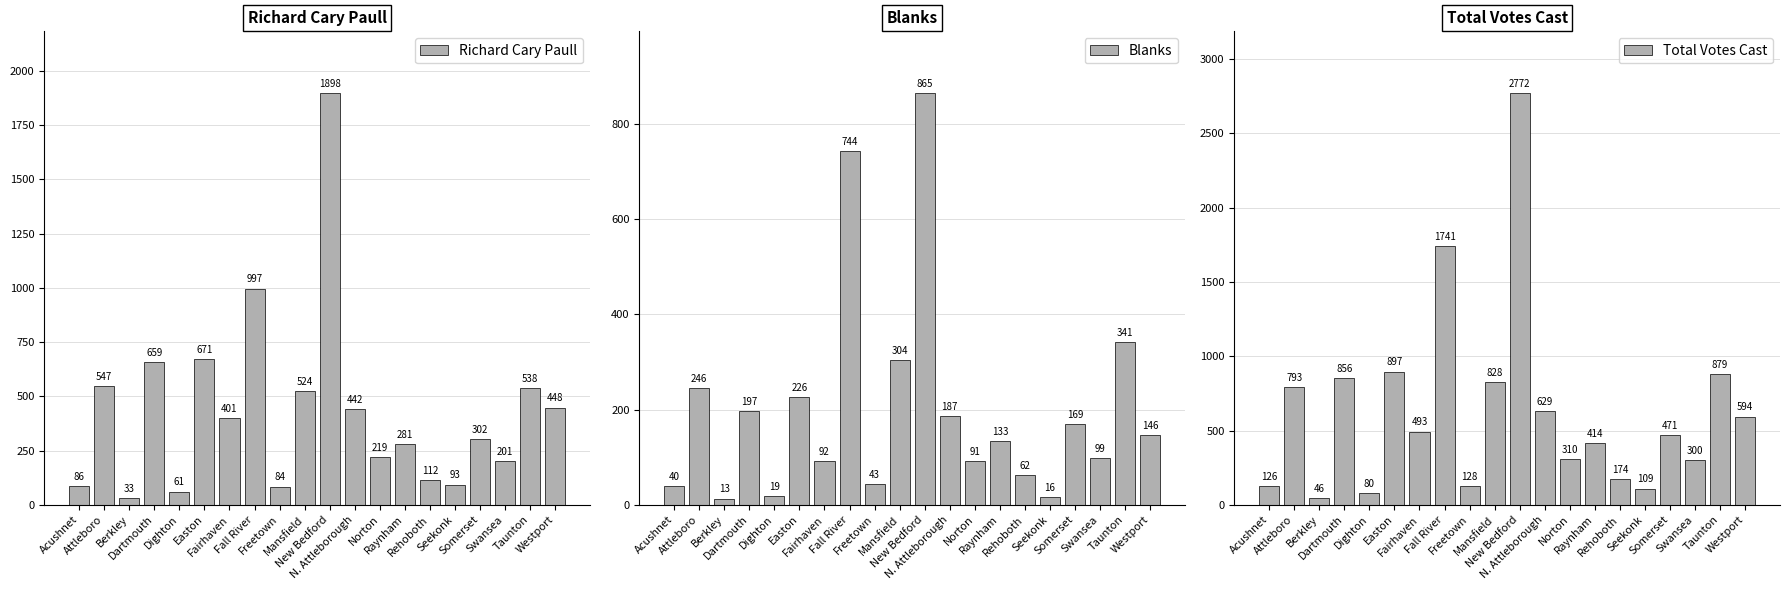

What is the maximum value for Richard Cary Paull?

1898